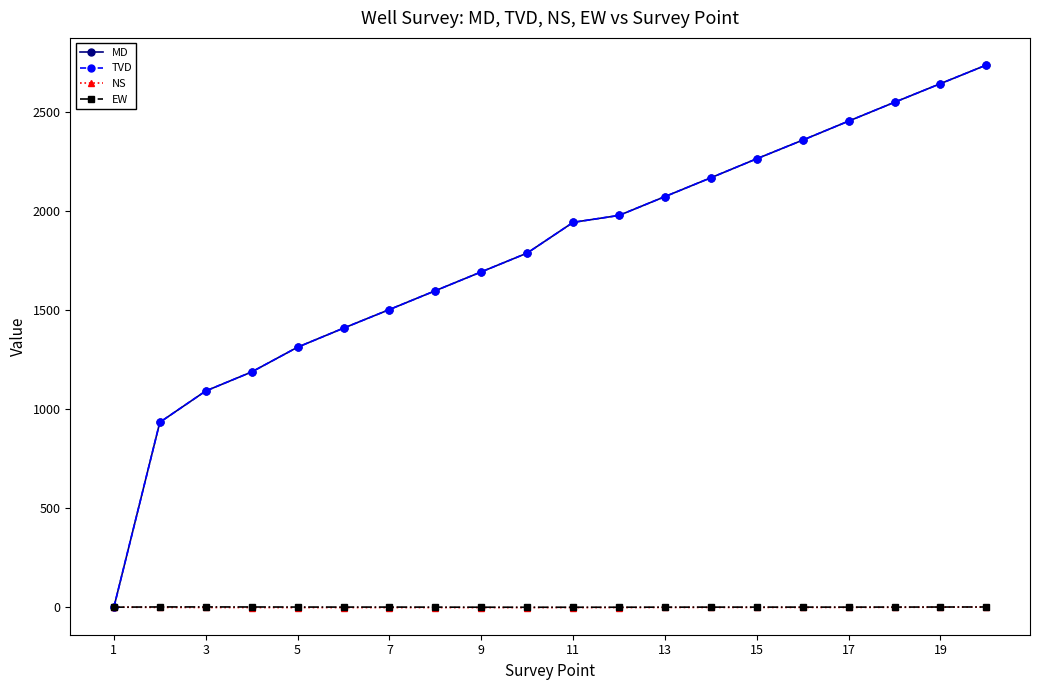

What is the maximum value shown in the chart?

2736.0